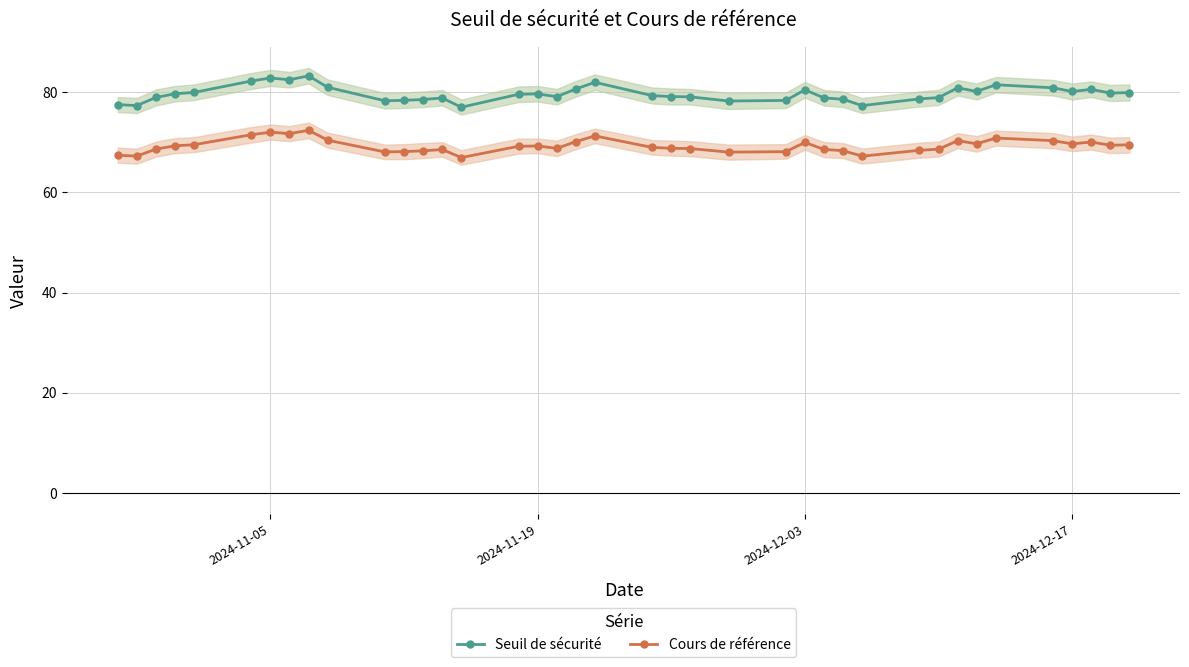

List the series in order of their overall mean, highest first.

Seuil de sécurité, Cours de référence